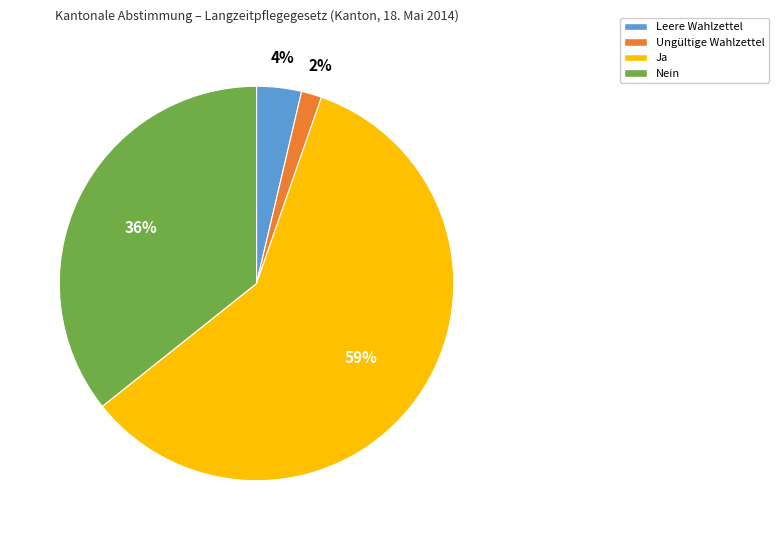

The Ja slice represents 59% of the pie. True or false?

True